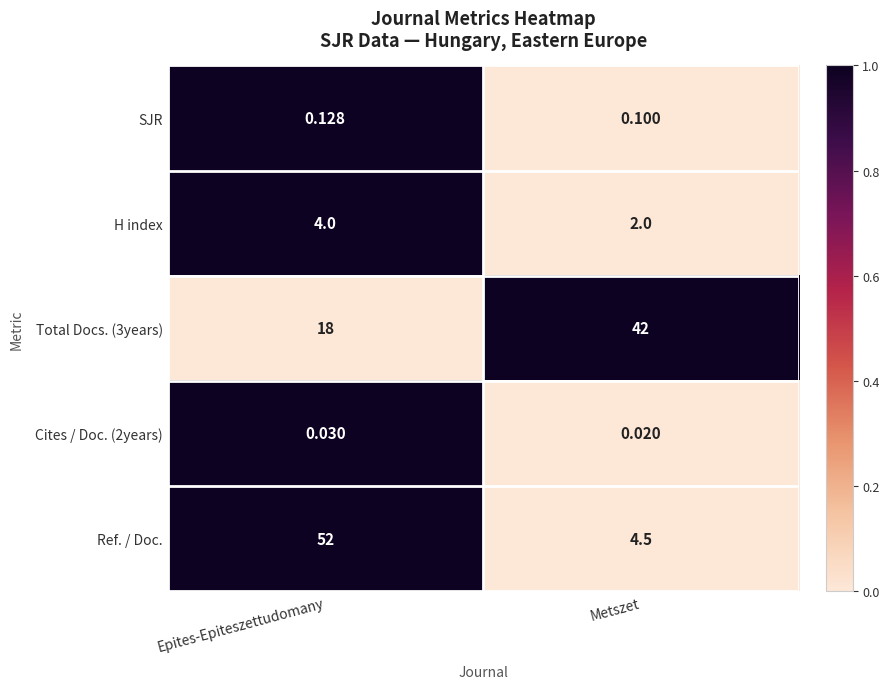

How many data points does each series have?

2